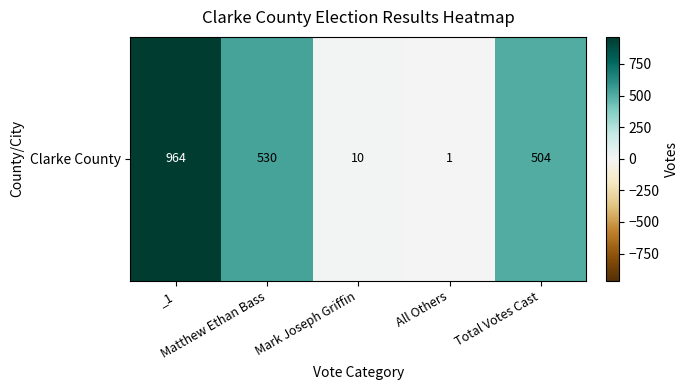

The chart shows a value of 744 at Total Votes Cast. True or false?

False